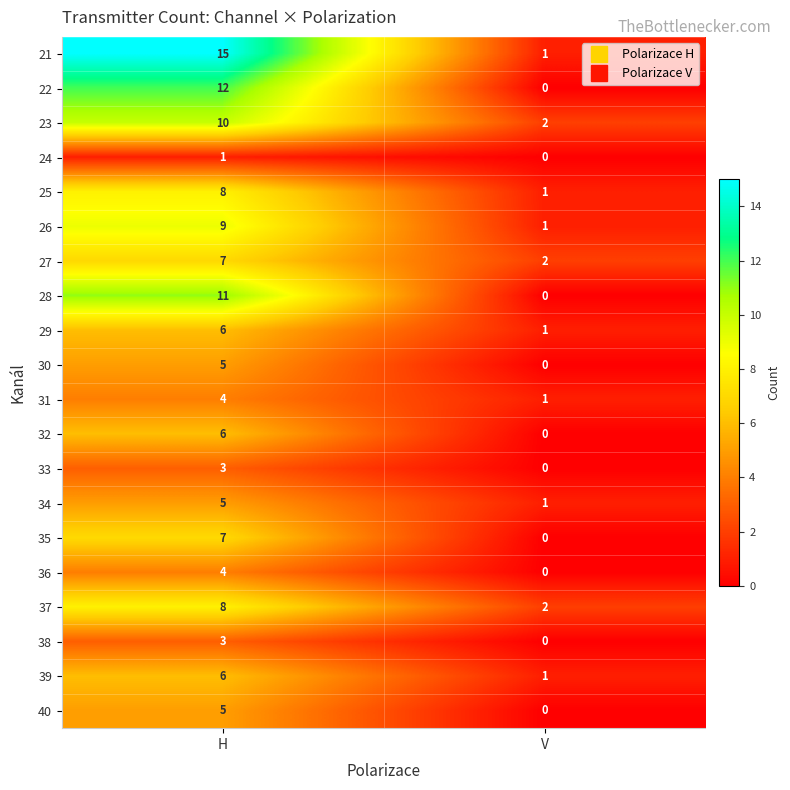

What is the spread (max minus min) of values at H?

14